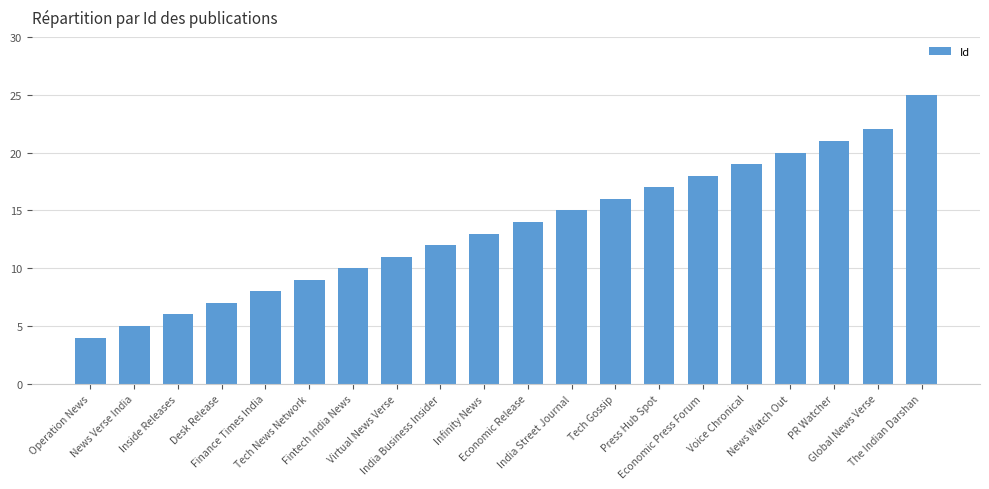

What is the difference between the values at Tech Gossip and Desk Release?

9